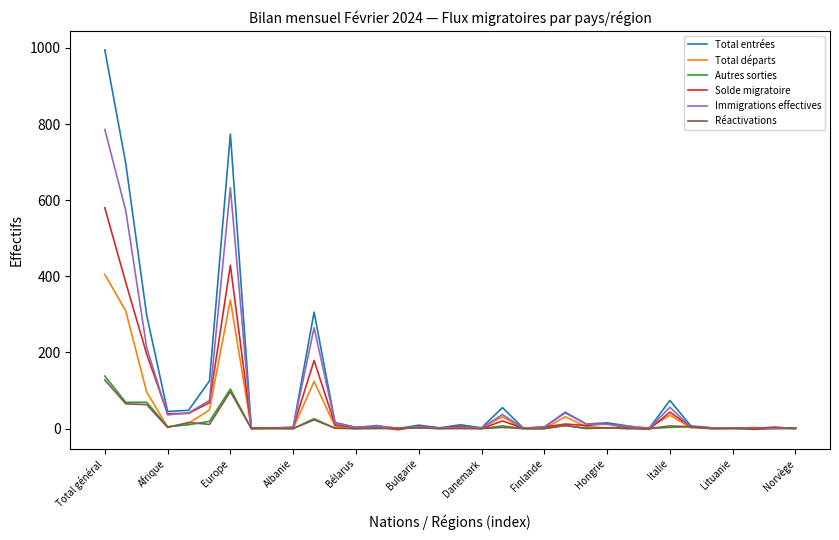

Which series has the largest range (max minus min)?

Total entrées